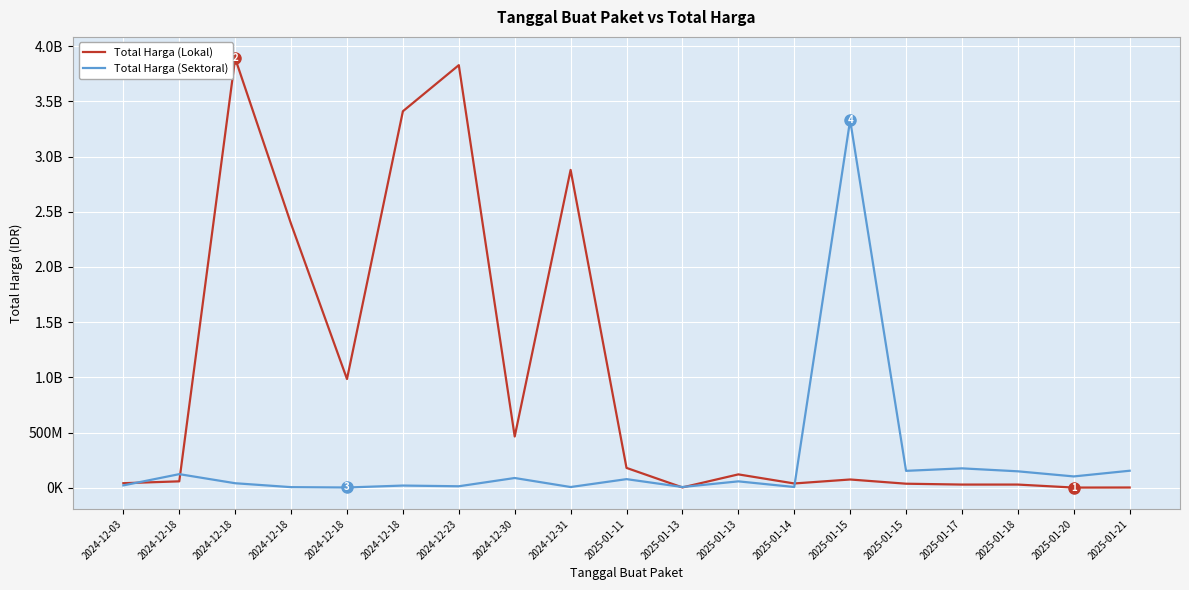

Reading left to right, what are all the values shown in this chart?

Total Harga (Lokal): 41420000	58272000	3889401600	2389735200	984972000	3410174400	3827760000	464445888	2878800000	179922180	3245000	121282530	39000000	75000000	36778000	29000000	29000000	1850000	2477500
Total Harga (Sektoral): 21588000	123432000	41075500	5668920	2510000	20000000	13622730	88435200	6745000	78225000	6880000	58094700	7026958	3330000000	153285422	175835687	149041721	102736272	154293117